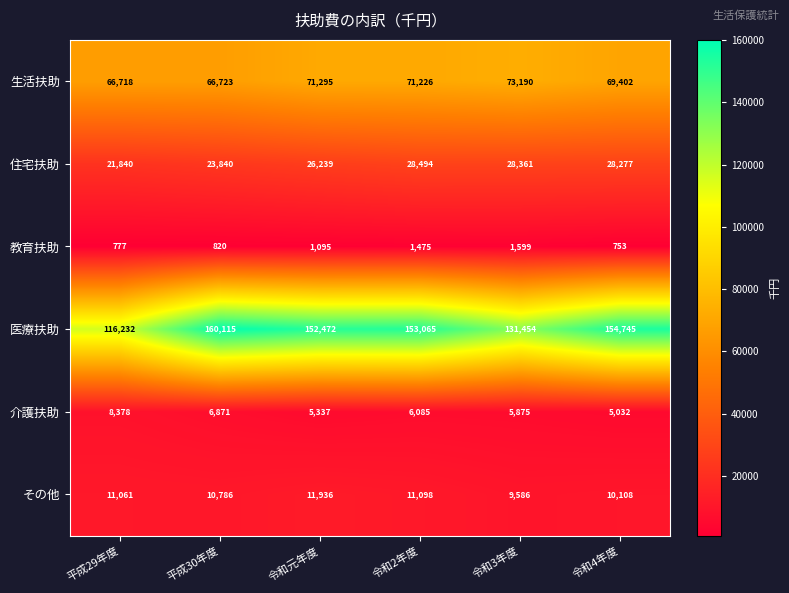

At which label does 介護扶助 first exceed 6085?

平成29年度